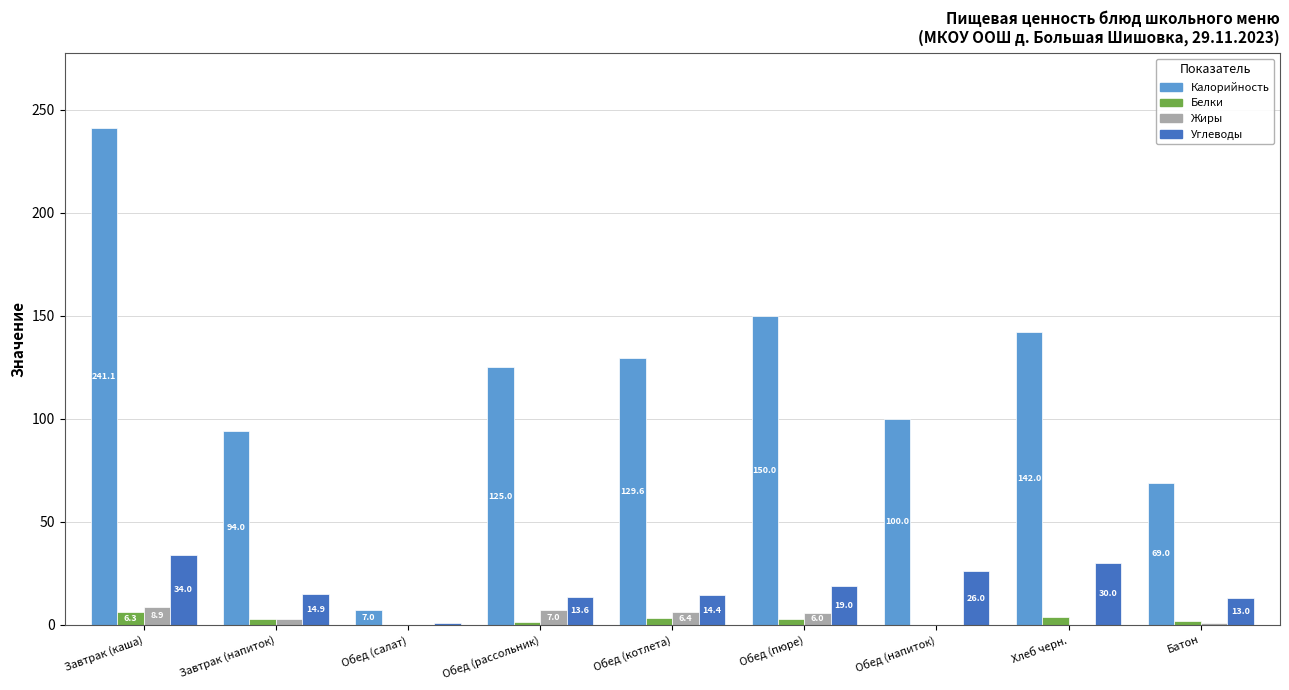

How many distinct data groups are displayed?

4